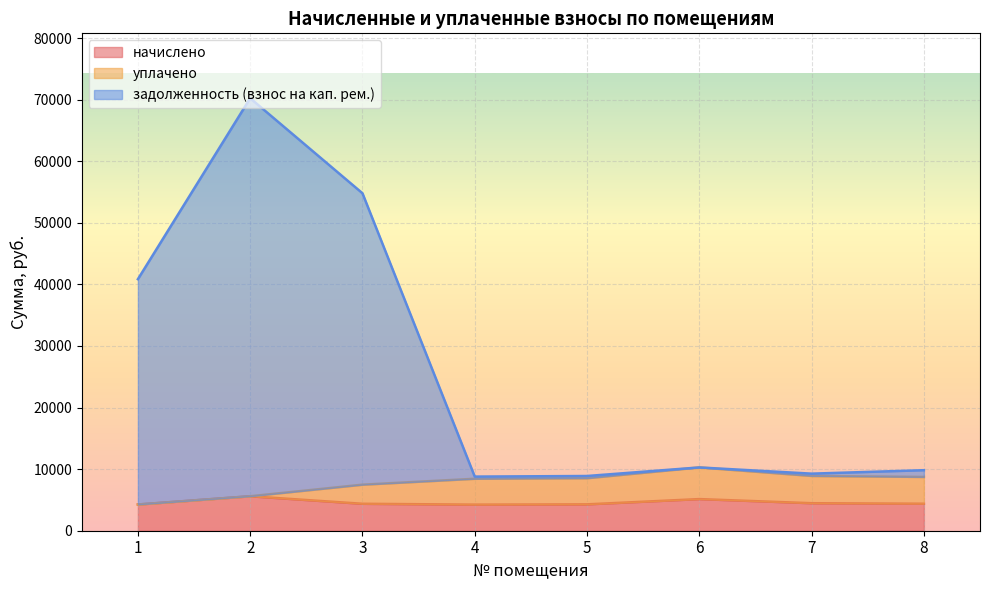

The value of задолженность (взнос на кап. рем.) at 2 is 39618.6. True or false?

False